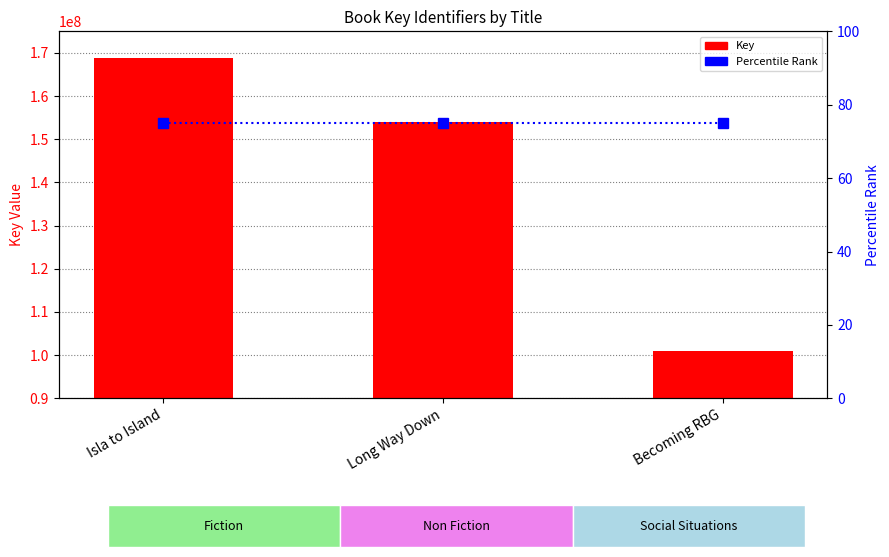

Which series has the widest spread of values?

Key